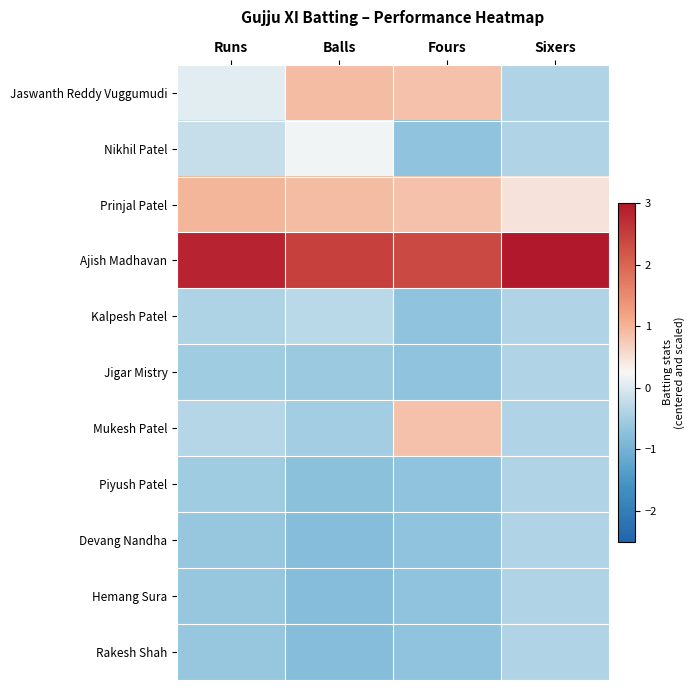

What is the greatest value displayed?

3.1